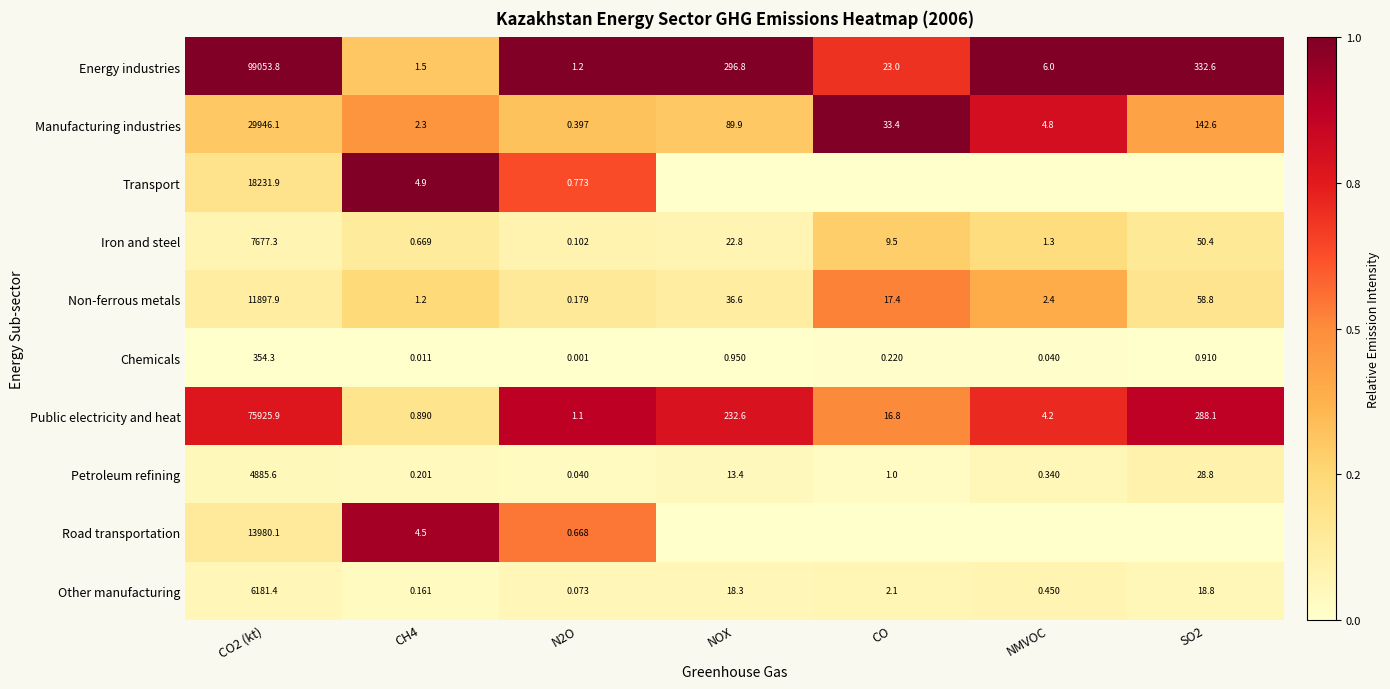

At which label is Chemicals closest to 177?

NOX